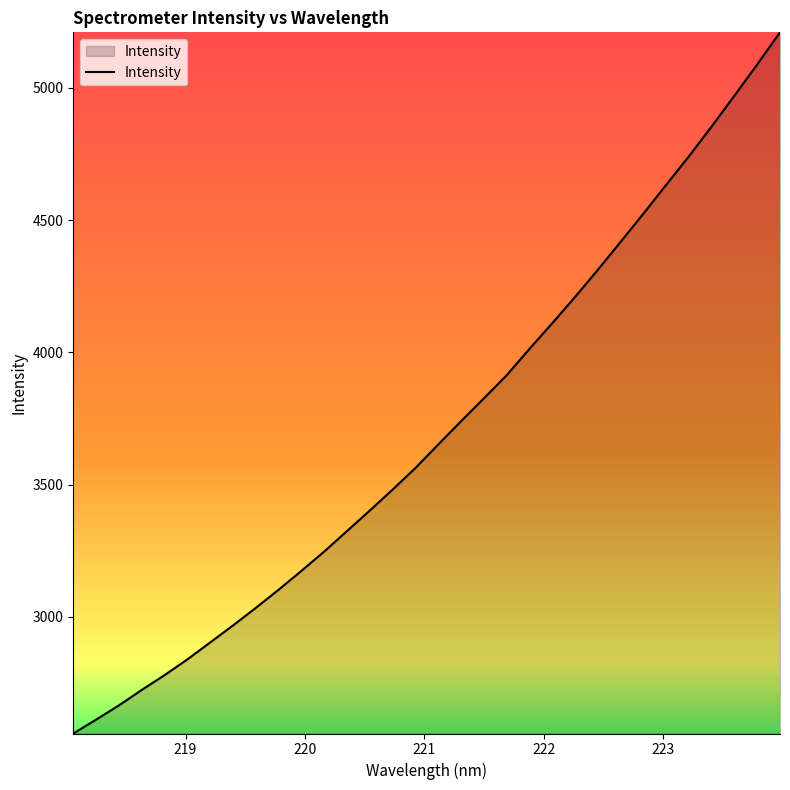

What is the greatest value displayed?

5210.1